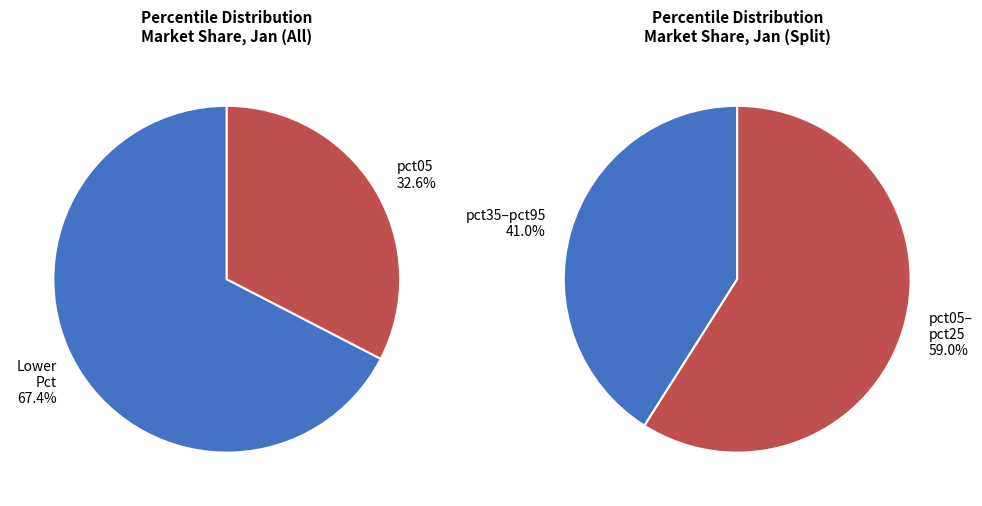

Does pct95 account for over 50% of the chart?

No